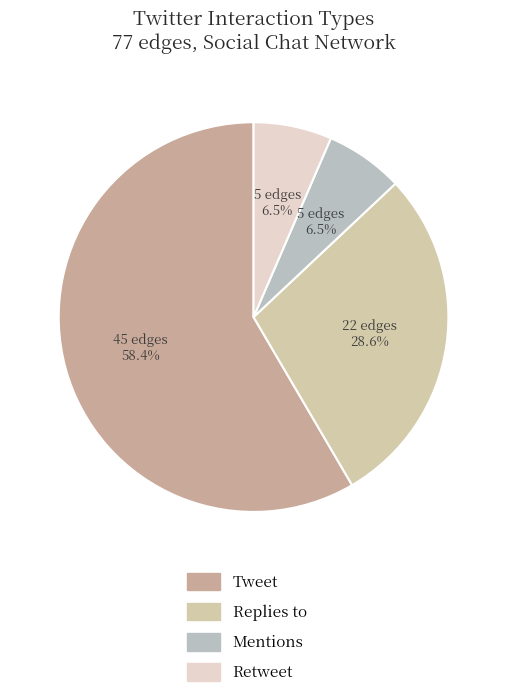

Does Tweet represent more than half of the total?

Yes